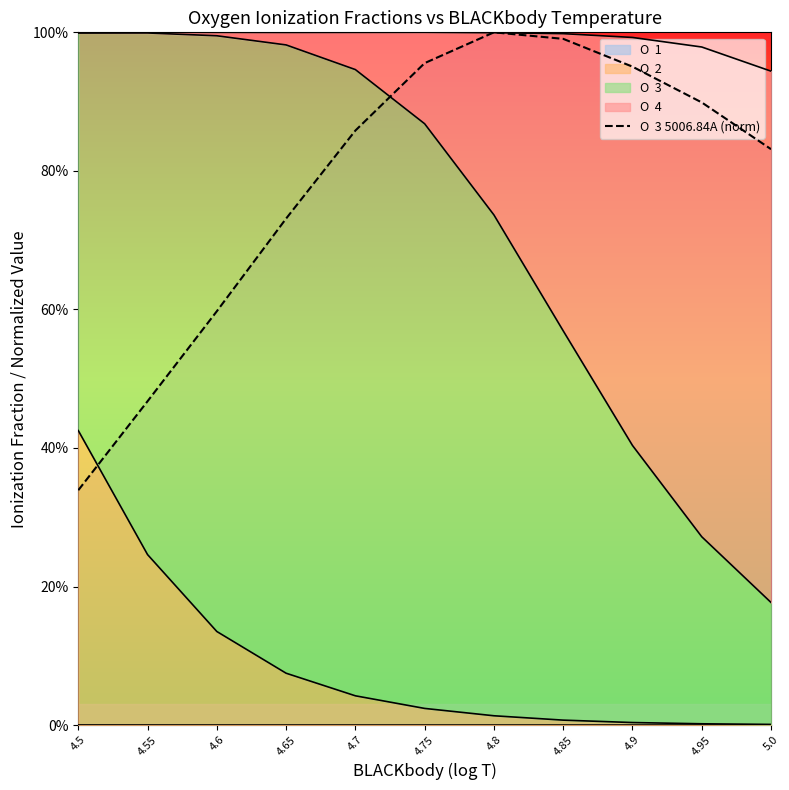

What is the difference between the maximum and minimum values?

0.7